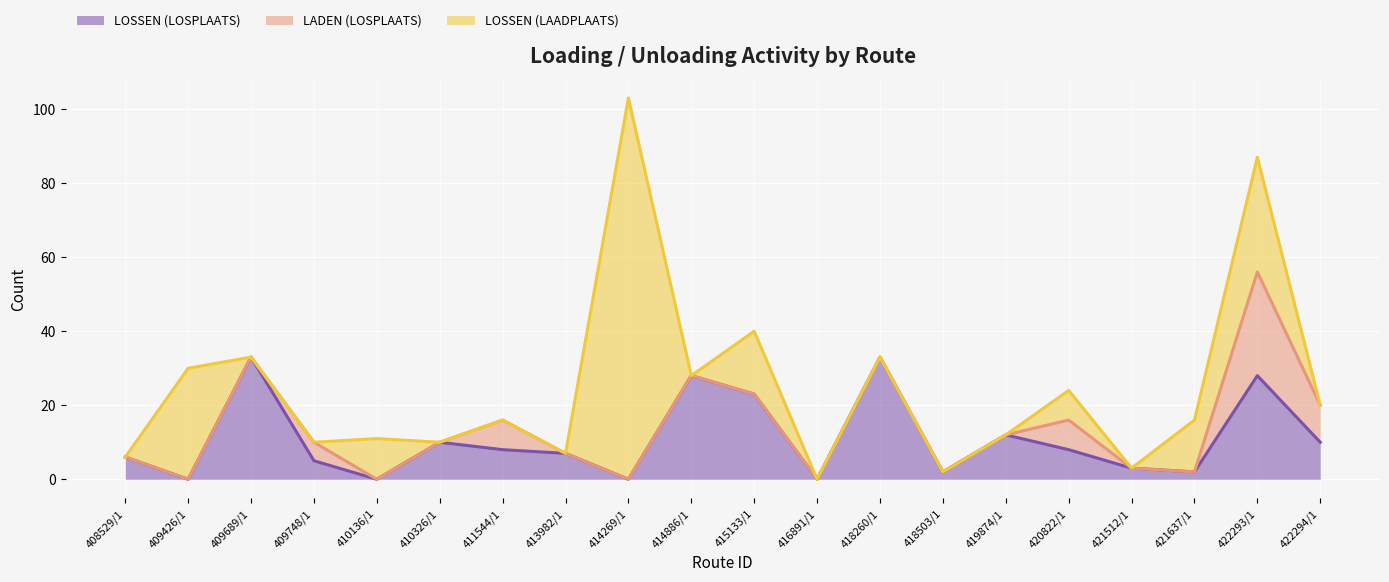

Which category has the highest value in the LADEN (LOSPLAATS) series?

422293/1